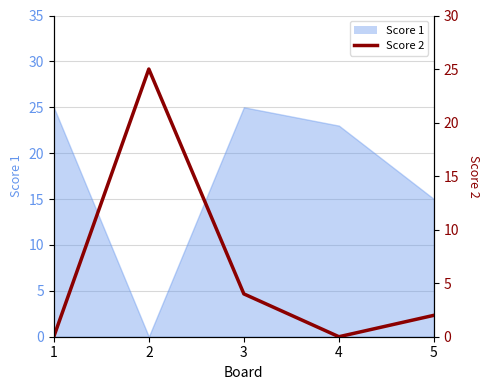

Which has a higher value, 3 or 1?

3